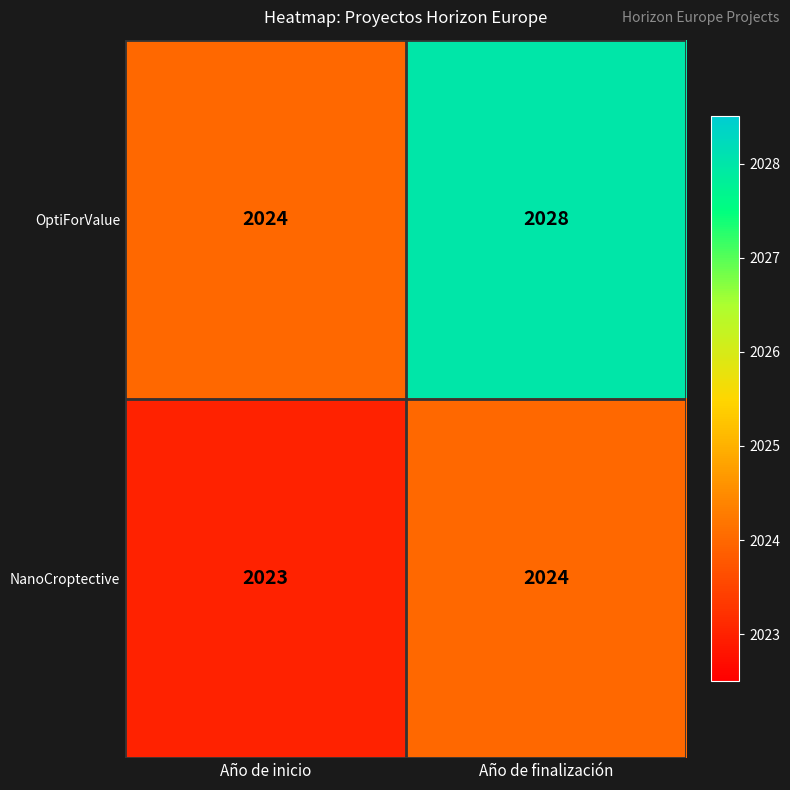

True or false: NanoCroptective has a value of 2024 at Año de finalización.

True